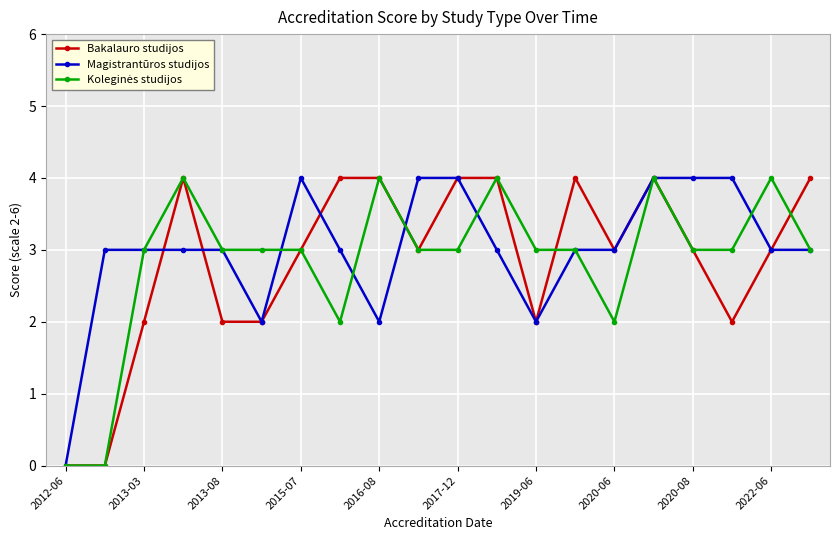

What is the highest value of the Magistrantūros studijos series?

4